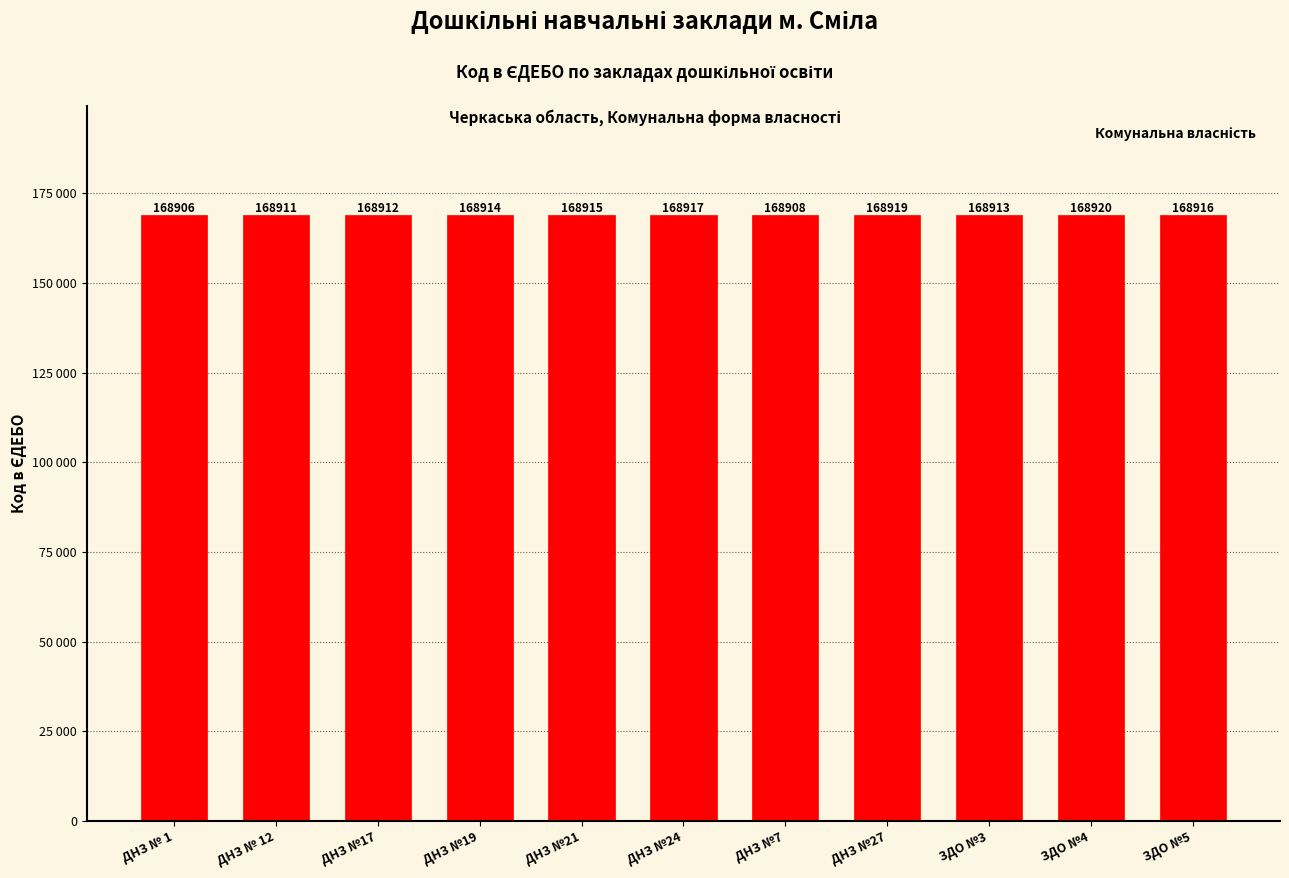

What is the average value?

168914